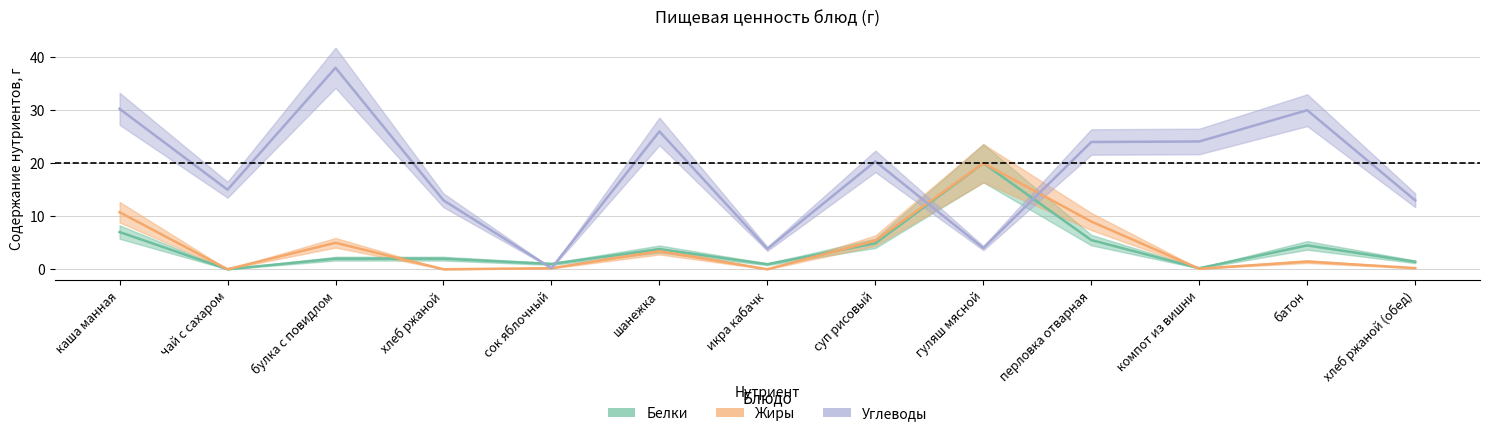

How many times do Углеводы and Жиры cross each other?

2